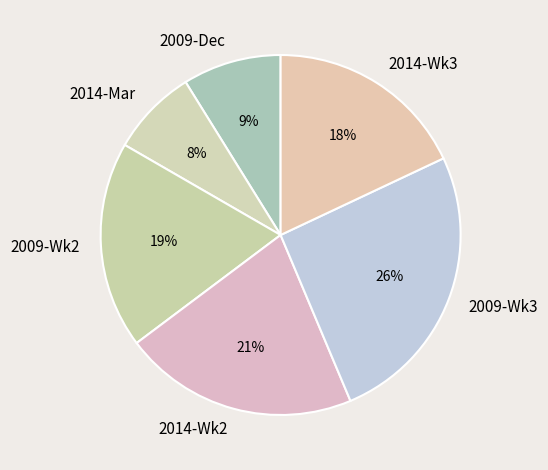

How many slices are in this pie chart?

6